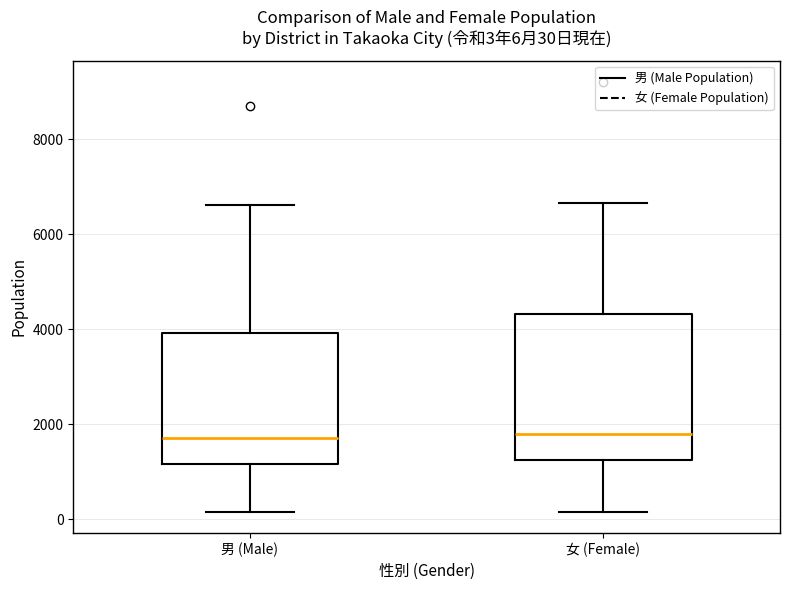

Comparing the boxes themselves (not the whiskers), which one is the tallest?

女 (Female)